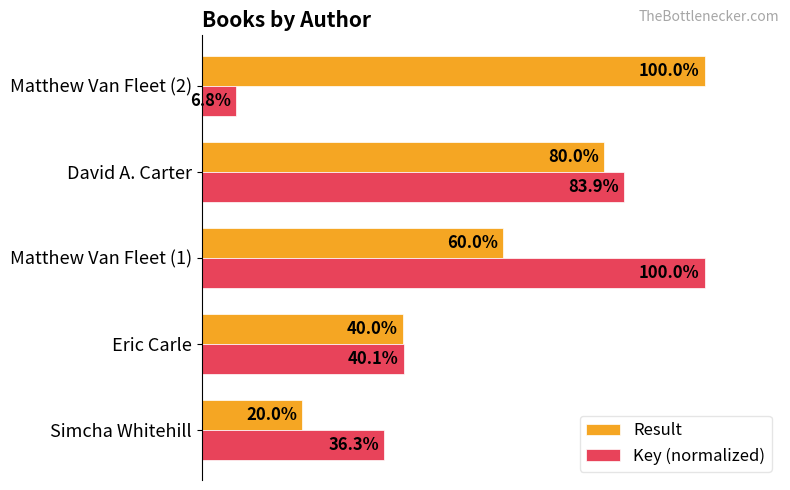

At which category does the chart reach its minimum across all series?

Matthew Van Fleet (2)